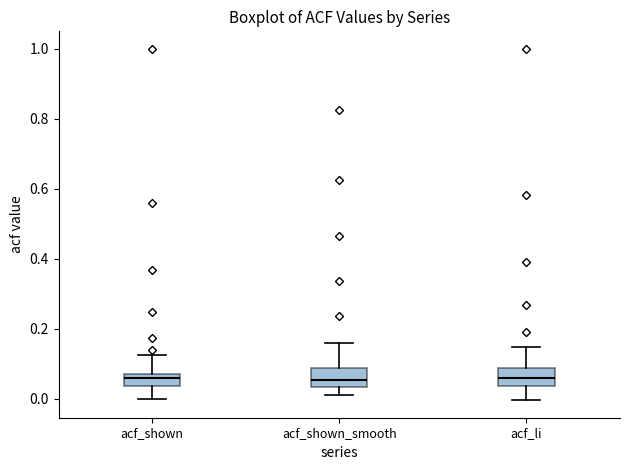

Where is the upper edge of the box for acf_shown_smooth on the y-axis? The values are not printed on the chart, so give them approximately, as read against the axis.

0.08